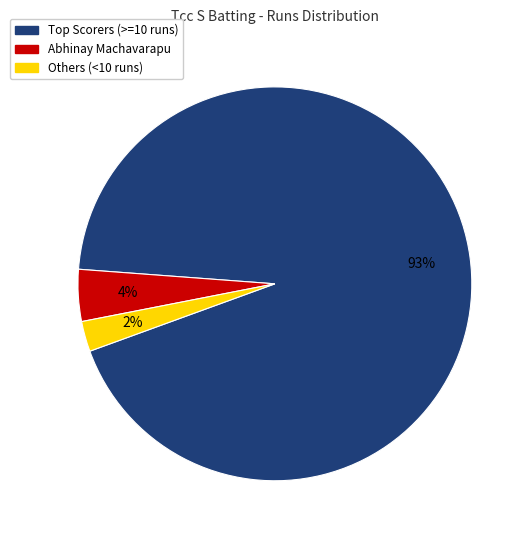

To the nearest percent, what is the average slice percentage?

33%